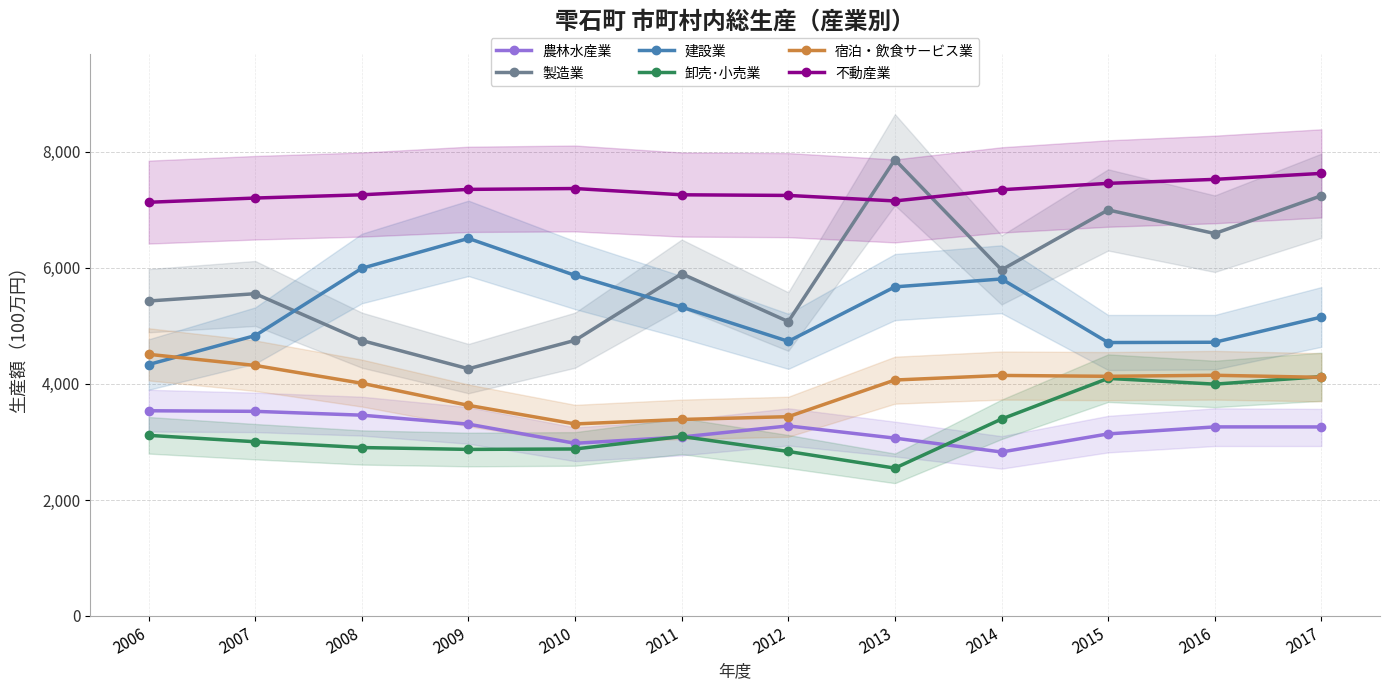

Reading left to right, extract all data points from this chart.

農林水産業: 3538	3528	3462	3307	2977	3086	3277	3066	2827	3139	3260	3259
製造業: 5430	5556	4749	4262	4752	5900	5075	7867	5967	7000	6593	7245
建設業: 4335	4834	5994	6509	5872	5325	4735	5674	5810	4714	4719	5153
卸売･小売業: 3114	3004	2904	2872	2879	3095	2836	2549	3395	4096	3997	4126
宿泊・飲食サービス業: 4511	4319	4012	3631	3311	3388	3436	4068	4147	4132	4150	4114
不動産業: 7132	7205	7261	7354	7369	7261	7250	7155	7348	7458	7527	7630